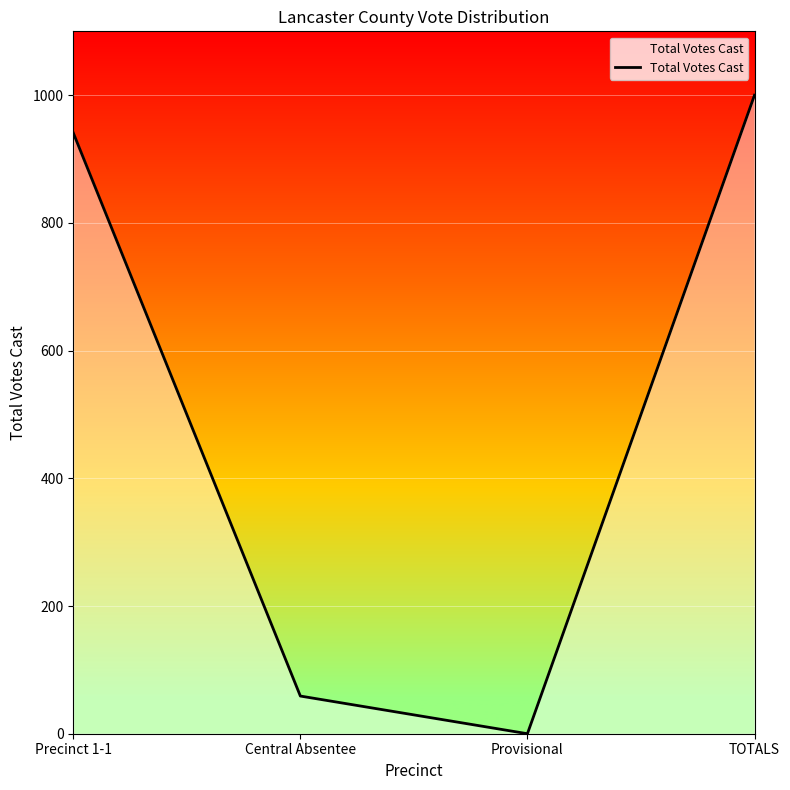

Reading left to right, what are all the values shown in this chart?

941	59	0	1000